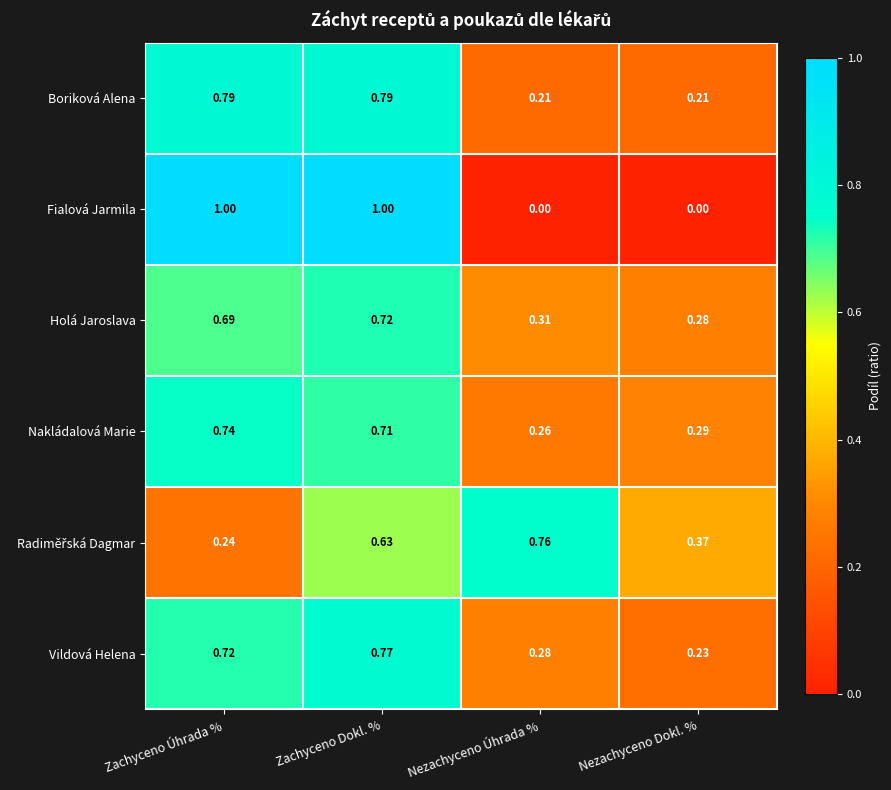

Which series has the largest range (max minus min)?

Fialová Jarmila